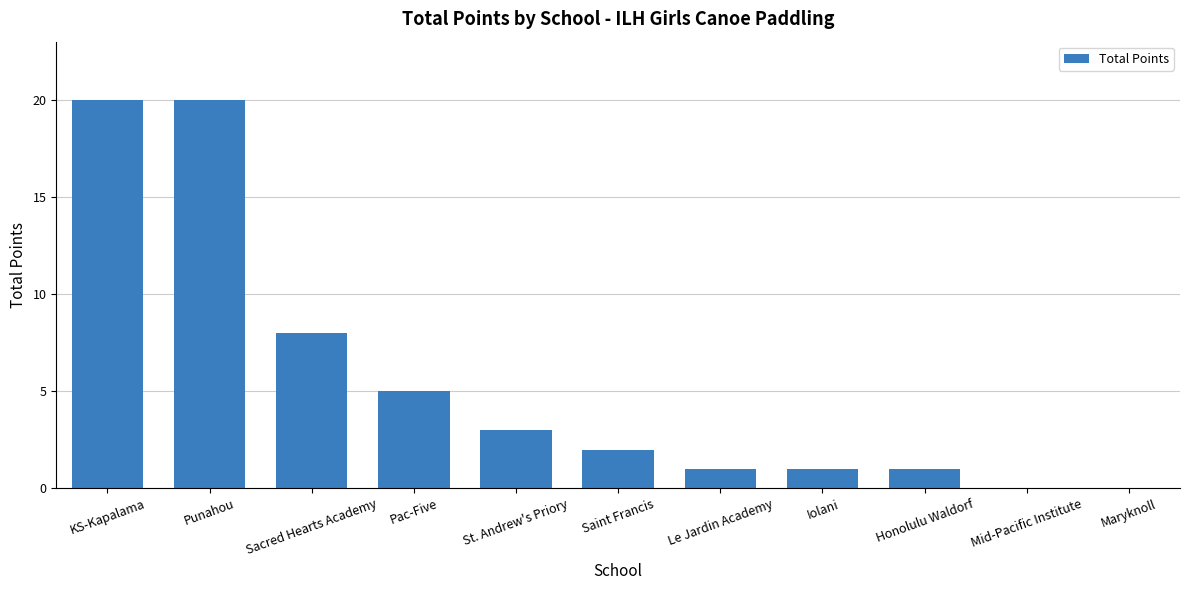

What is the difference between the values at Mid-Pacific Institute and Iolani?

1